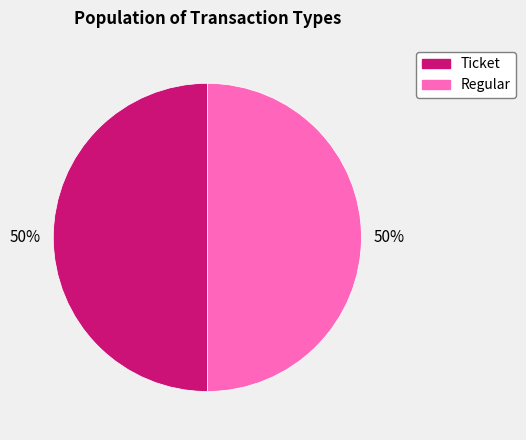

True or false: Ticket accounts for 37% of the total.

False